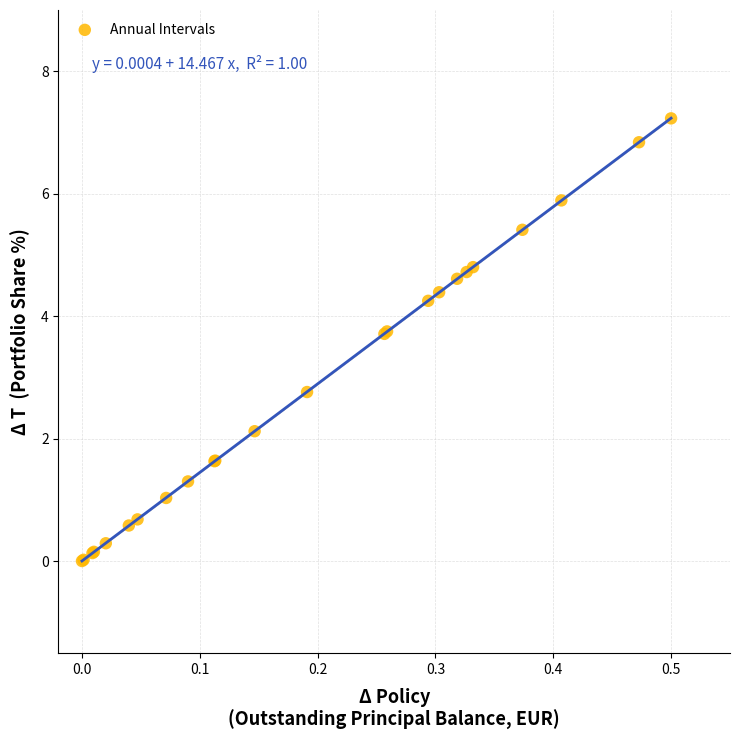

What Y value in the scatter plot is closest to 3?

2.8